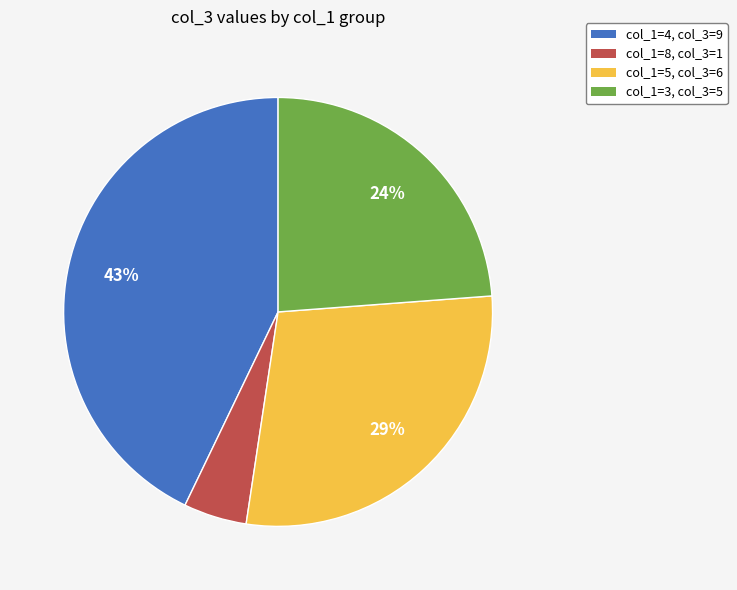

Is there a majority slice in this chart?

No